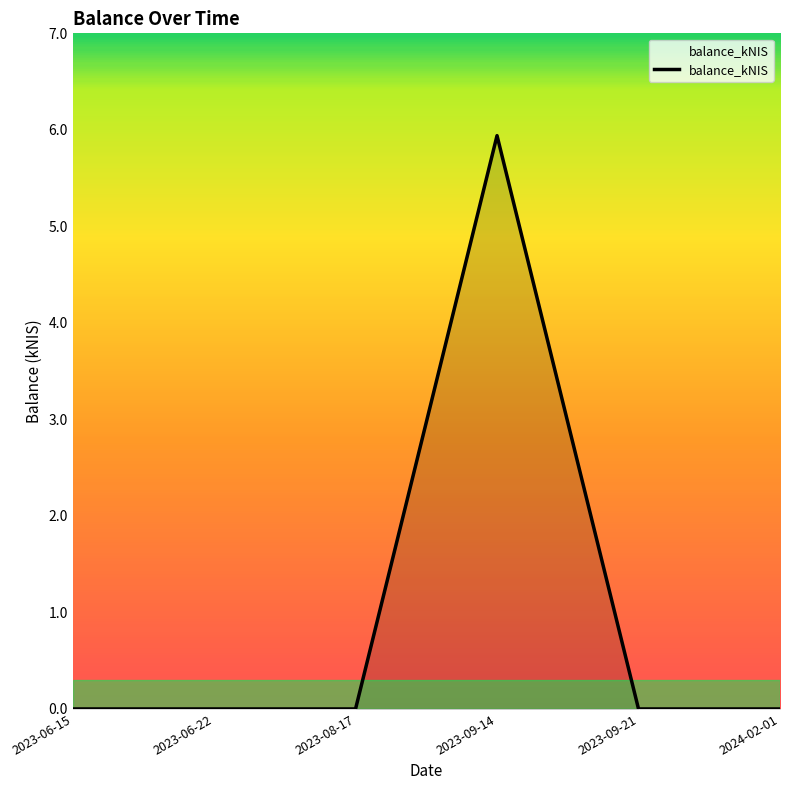

Reading left to right, extract all data points from this chart.

0.0	0.0	0.0	5.9	0.0	0.0